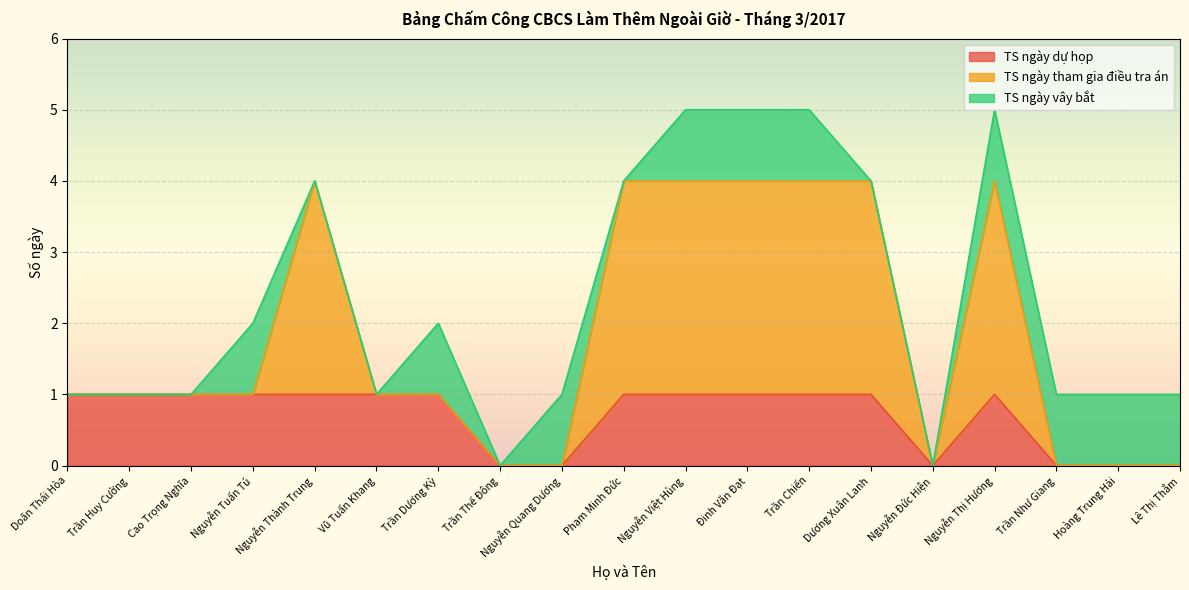

What position from the right is Cao Trọng Nghĩa?

17